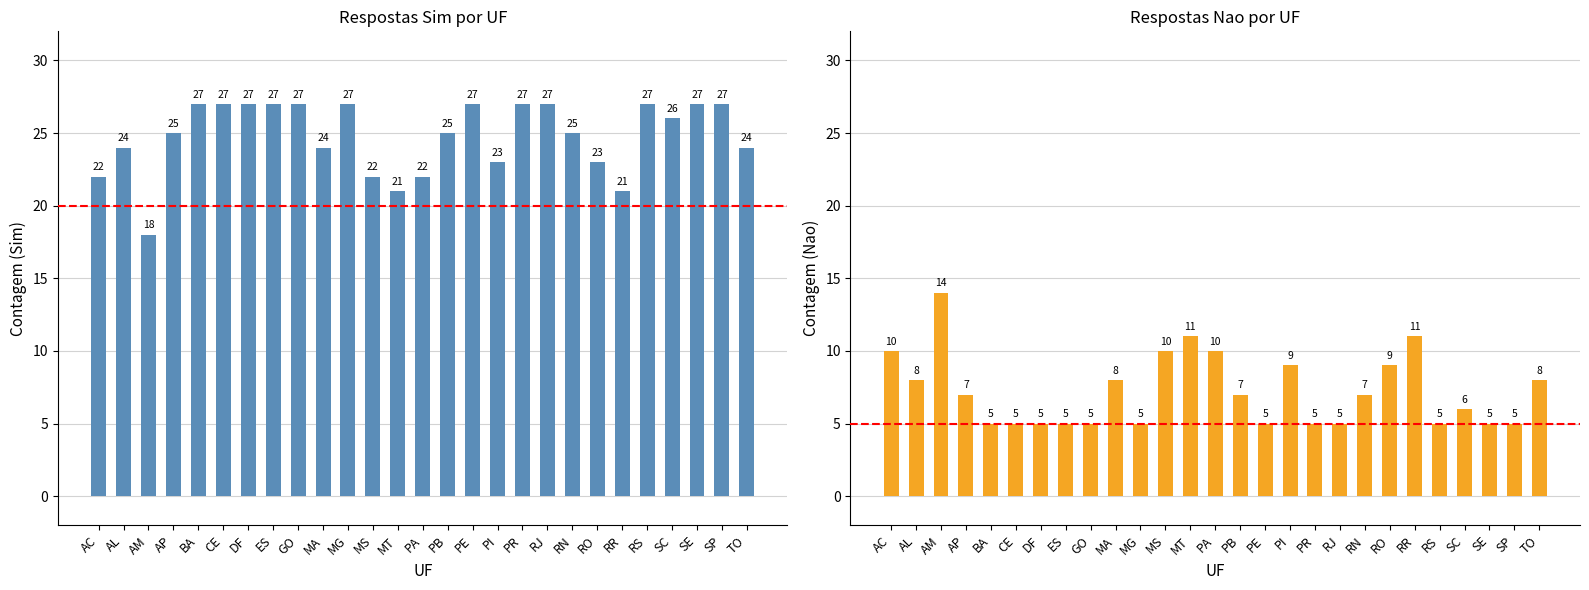

What is the value of the Sim (s) bar at the 12th from the left?

22